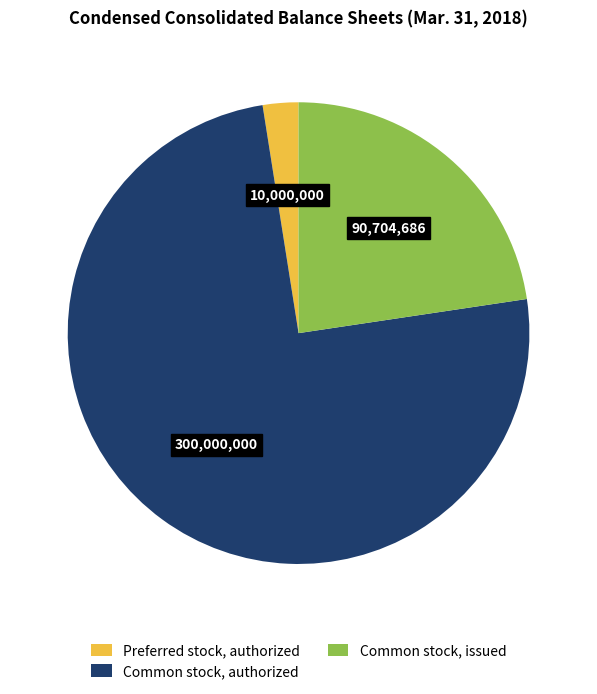

Does Common stock, authorized account for over 50% of the chart?

Yes